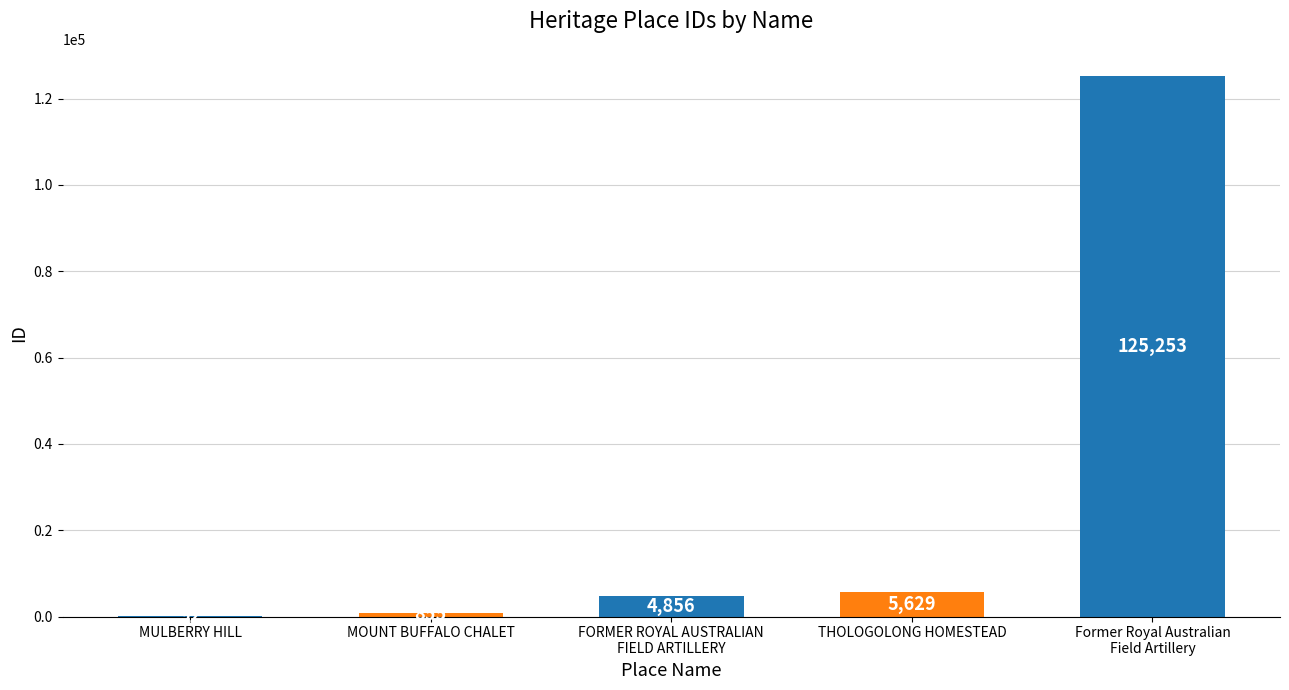

Reading left to right, extract all data points from this chart.

MULBERRY HILL=92	MOUNT BUFFALO CHALET=855	FORMER ROYAL AUSTRALIAN
FIELD ARTILLERY=4856	THOLOGOLONG HOMESTEAD=5629	Former Royal Australian
Field Artillery=125253